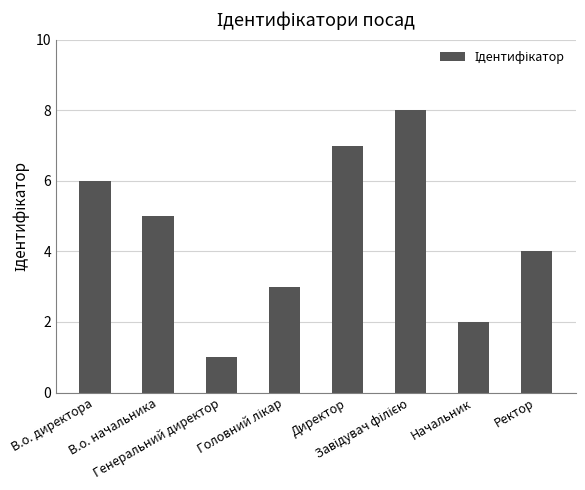

What is the smallest value displayed?

1